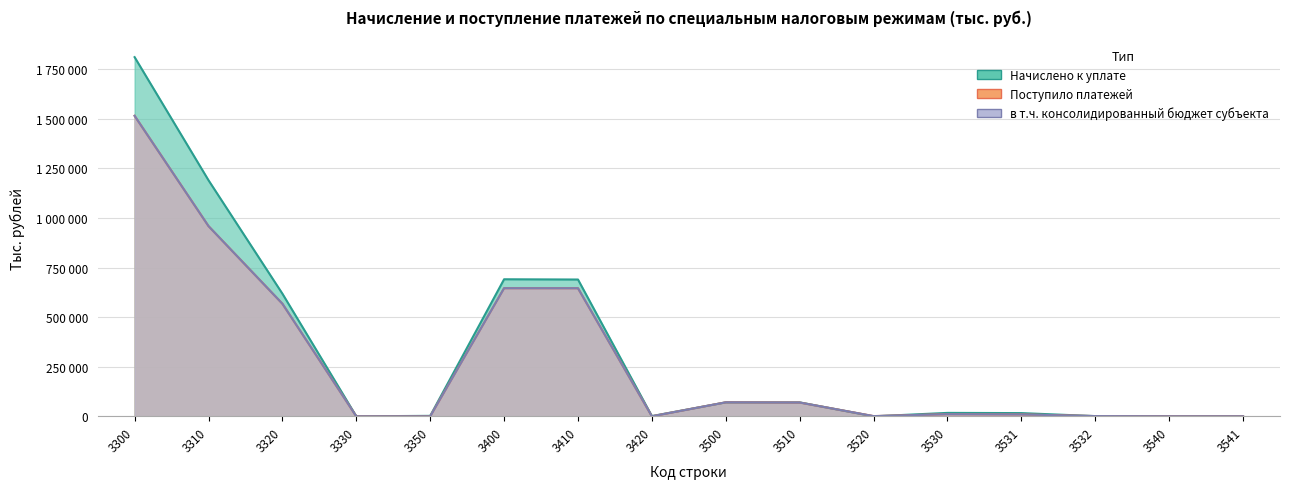

At which category is the sum across all series the highest?

3300